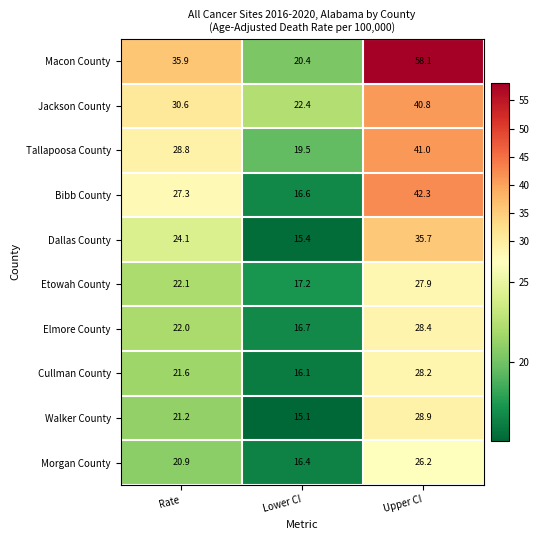

Reading left to right, what are all the values shown in this chart?

Macon County: 35.9	20.4	58.1
Jackson County: 30.6	22.4	40.8
Tallapoosa County: 28.8	19.5	41.0
Bibb County: 27.3	16.6	42.3
Dallas County: 24.1	15.4	35.7
Etowah County: 22.1	17.2	27.9
Elmore County: 22.0	16.7	28.4
Cullman County: 21.6	16.1	28.2
Walker County: 21.2	15.1	28.9
Morgan County: 20.9	16.4	26.2